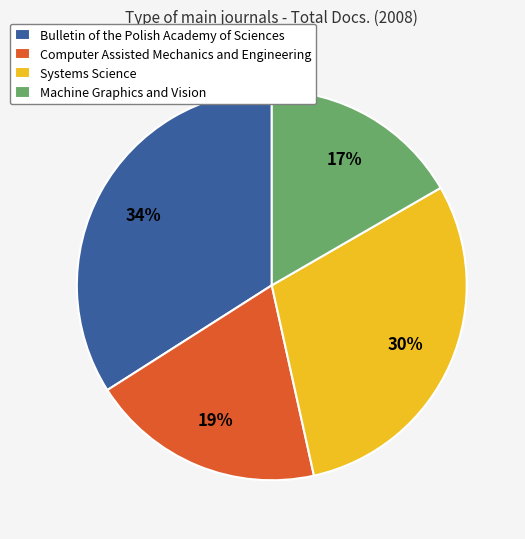

True or false: Computer Assisted Mechanics and Engineering accounts for 25% of the total.

False